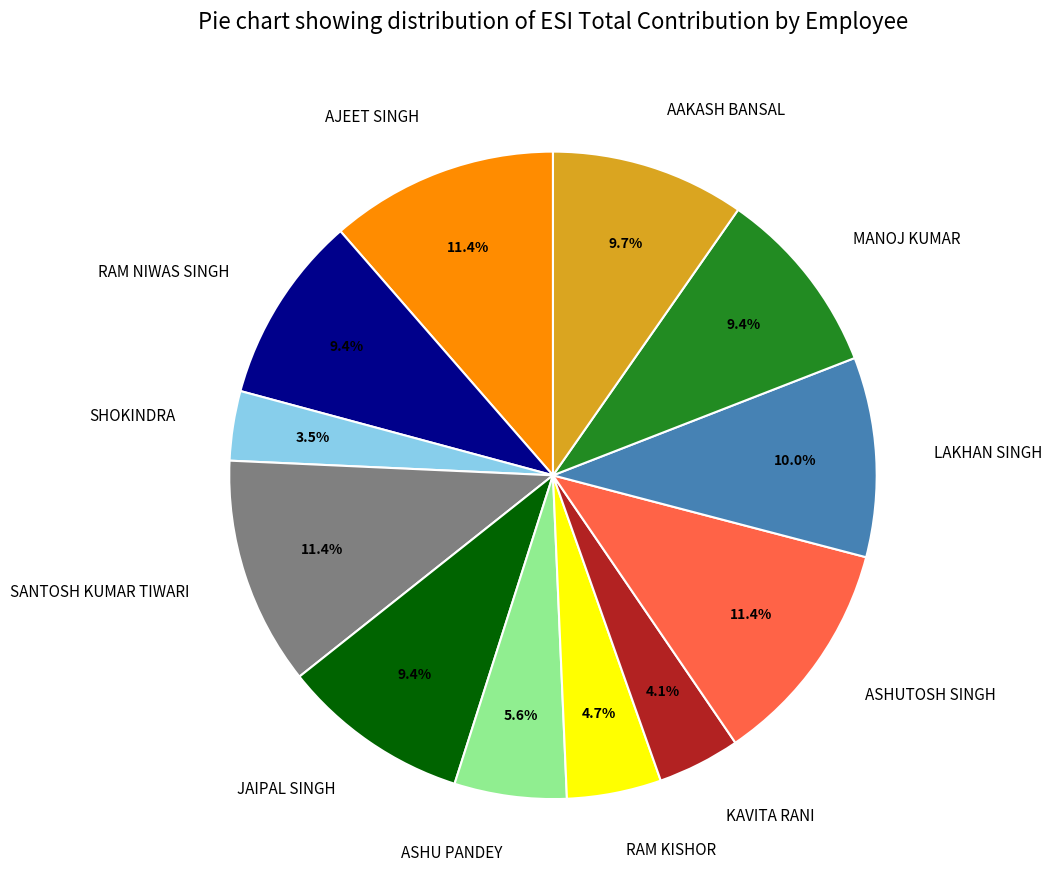

Do LAKHAN SINGH and KAVITA RANI together represent more than half of the pie?

No